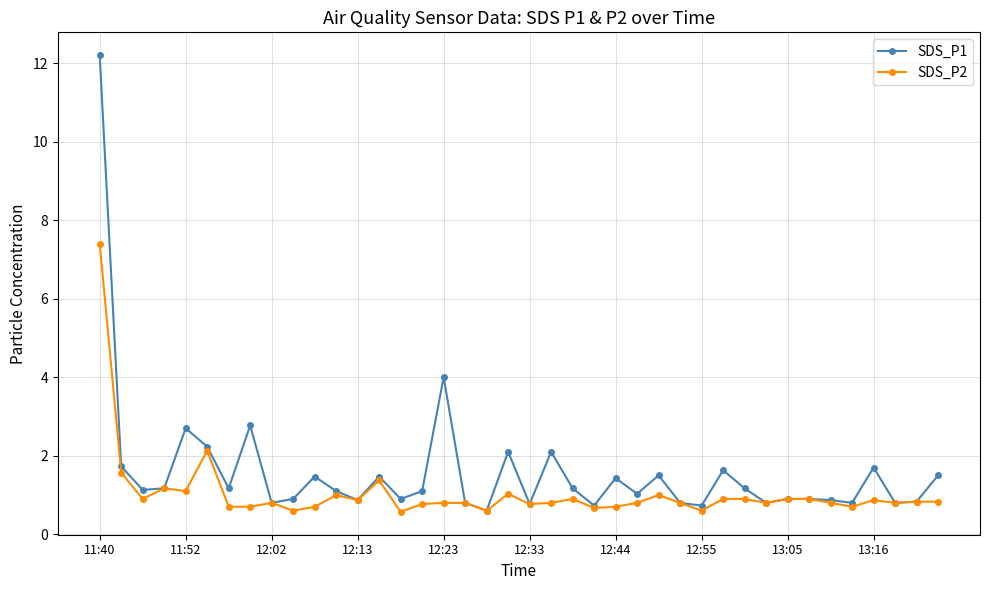

Which series has the largest total across all categories?

SDS_P1